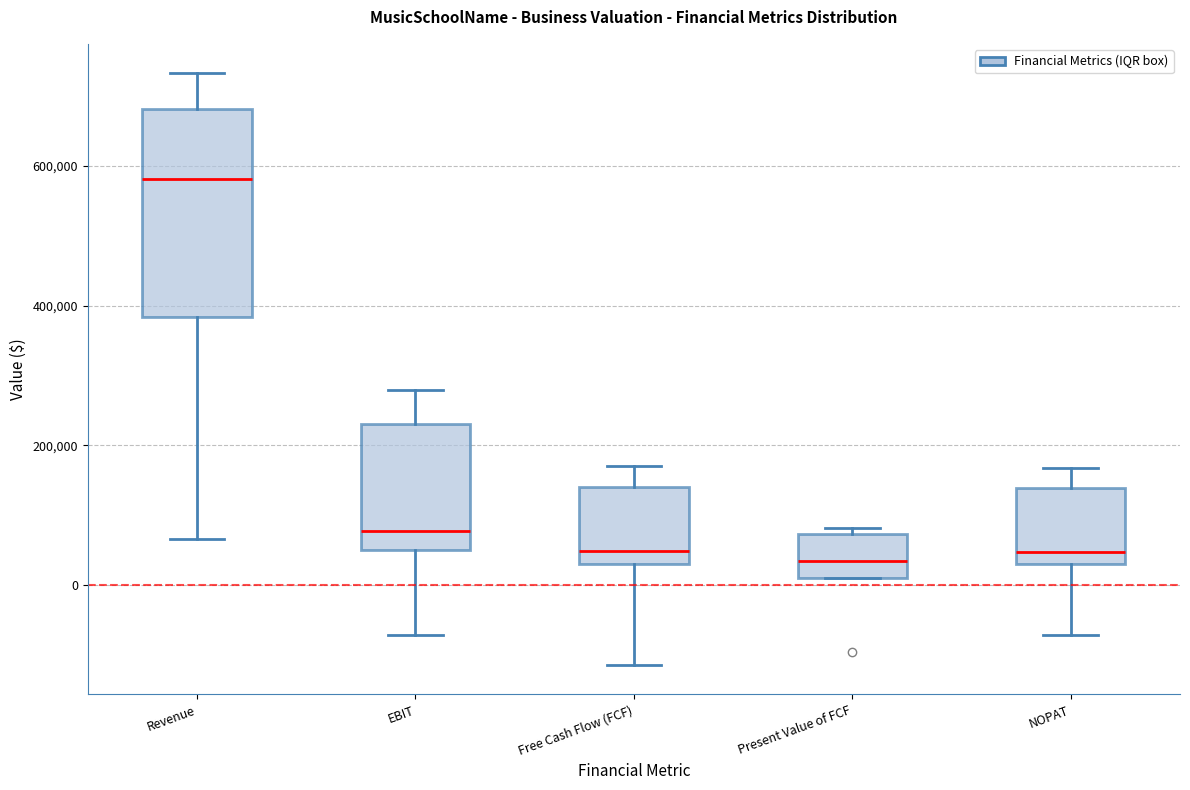

Reading left to right, read every box against the y-axis: the position of its median line, the range the box covers, and the ends of its whiskers. The values are not printed on the chart, so give them approximately, as read against the axis.

Revenue: median 580000, box 380000 to 680000, whiskers 60000 to 740000
EBIT: median 80000, box 60000 to 240000, whiskers -80000 to 280000
Free Cash Flow (FCF): median 40000, box 20000 to 140000, whiskers -120000 to 160000
Present Value of FCF: median 40000, box 0 to 80000, whiskers 0 to 80000 (just above the box's upper edge)
NOPAT: median 40000 (just above the box's lower edge), box 40000 to 140000, whiskers -80000 to 160000